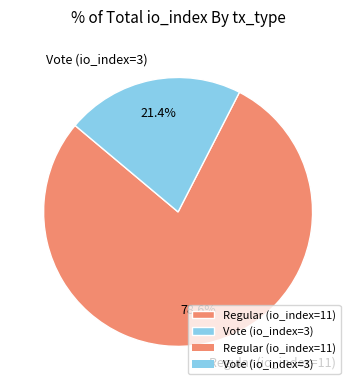

Which slice is the largest?

Regular (io_index=11)